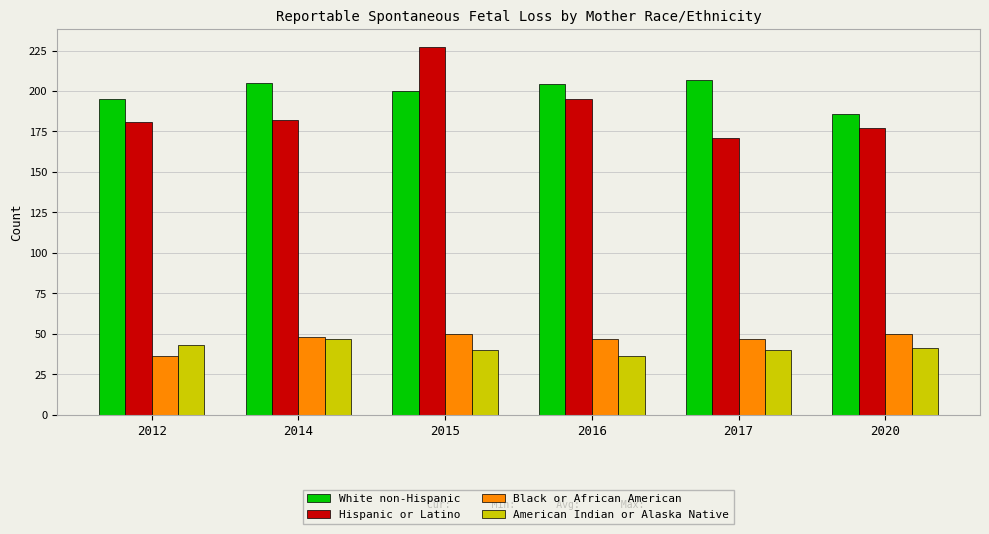

What is the difference between the highest and lowest values at 2017?

167